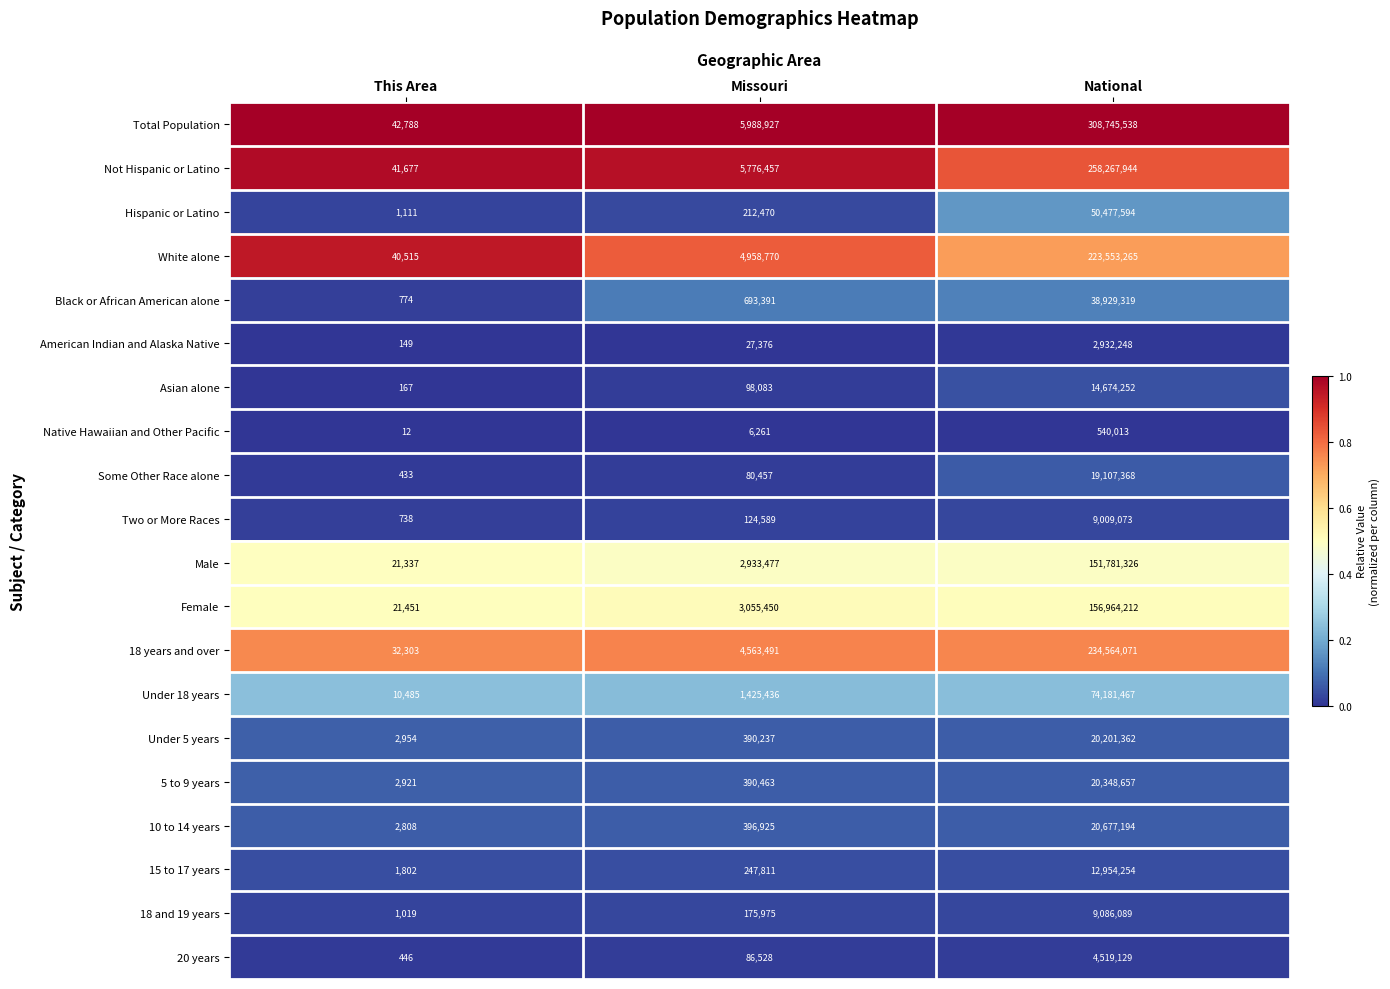

Which series has the largest range (max minus min)?

Total Population